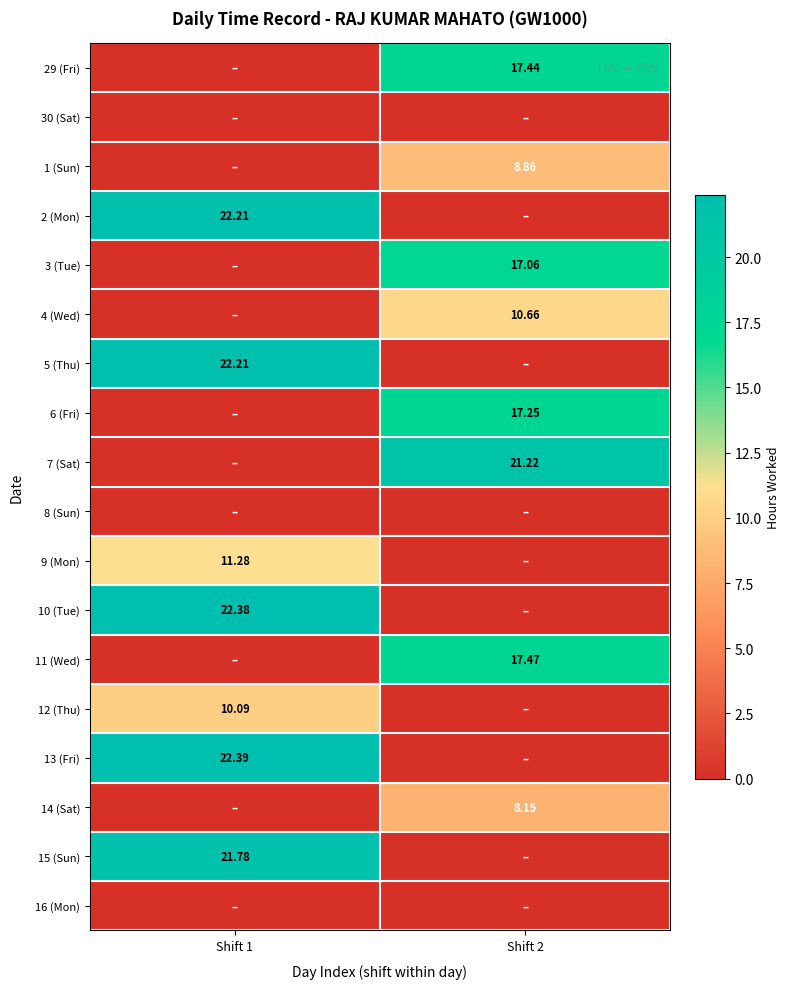

Is the value of 5 (Thu) at Shift 1 greater than the value of 4 (Wed) at Shift 2?

Yes